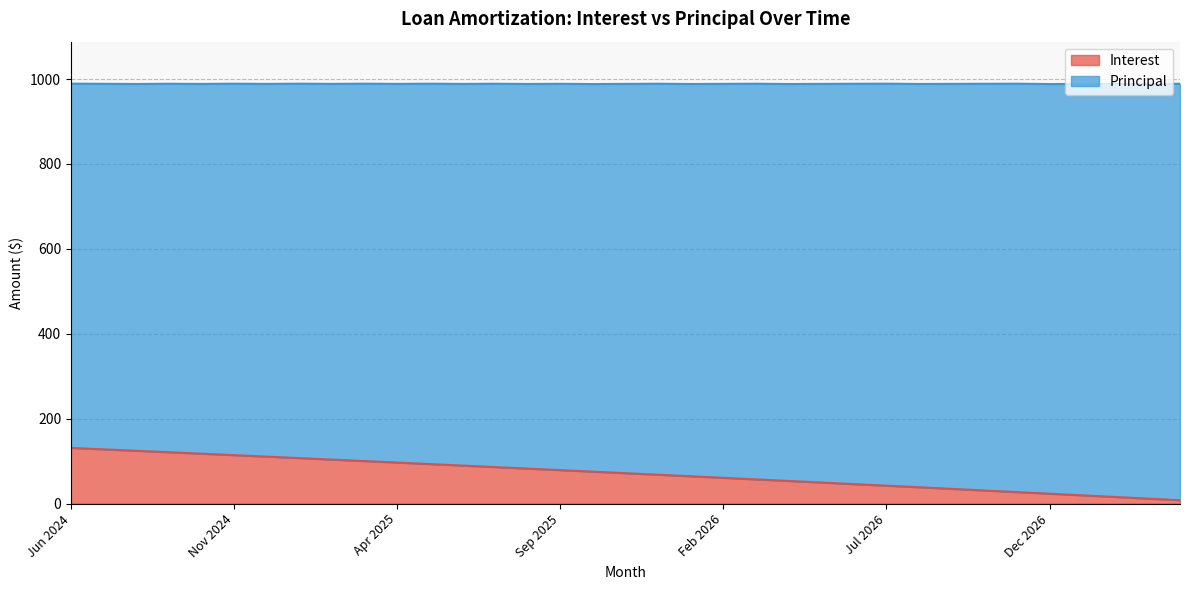

What is the sum of the values at Apr 2026 and May 2026?

102.7